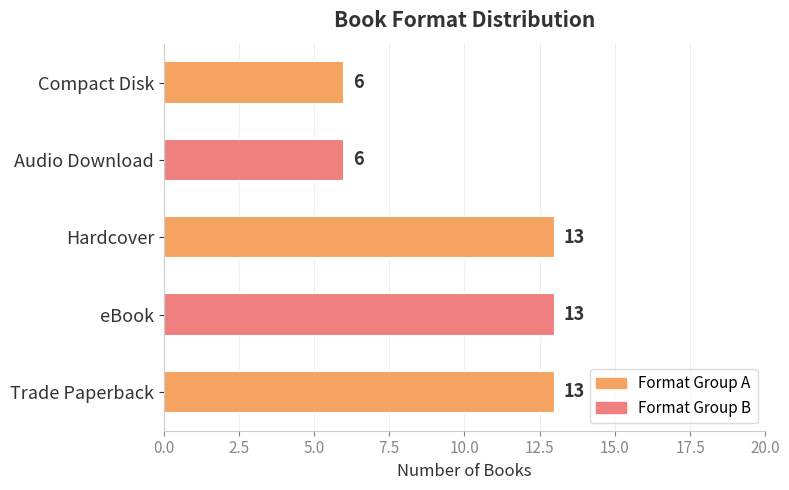

Count the values in the range 6 to 13.

5